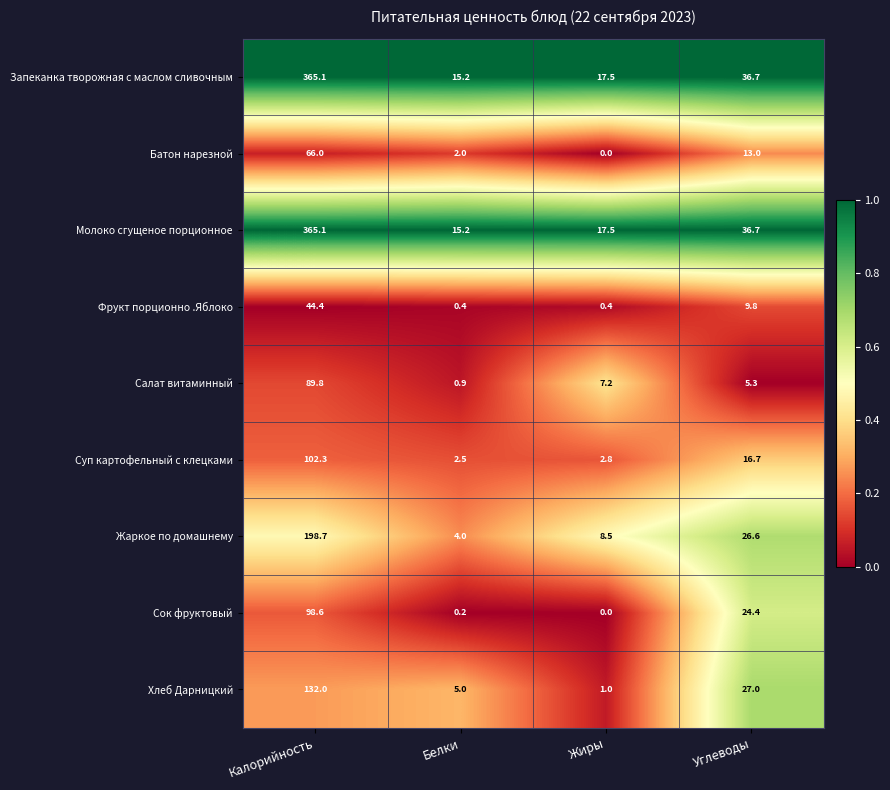

At how many categories does at least one series exceed 0?

4